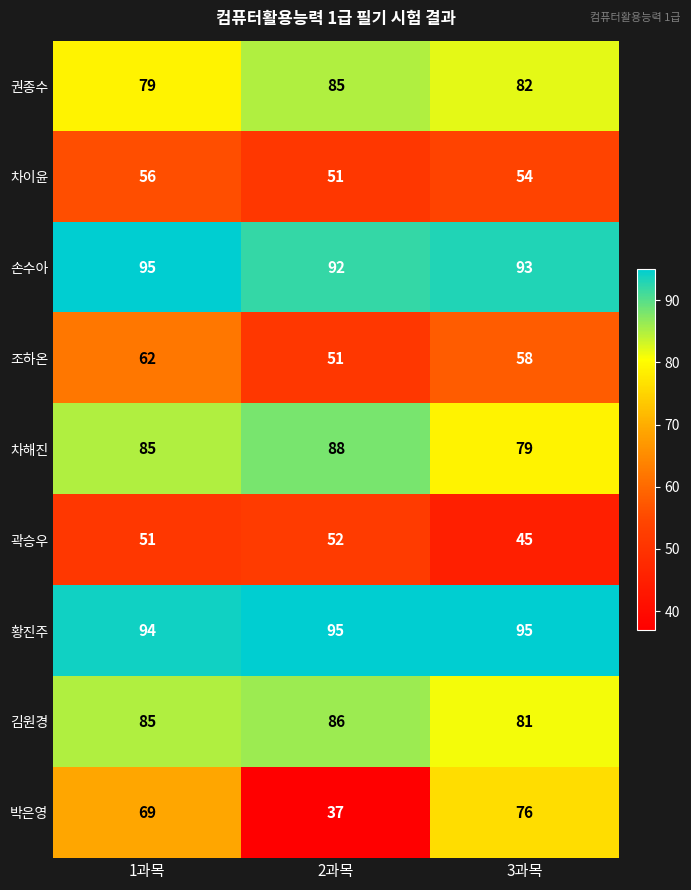

Reading right to left, what are all the values shown in this chart?

권종수: 82	85	79
차이윤: 54	51	56
손수아: 93	92	95
조하온: 58	51	62
차해진: 79	88	85
곽승우: 45	52	51
황진주: 95	95	94
김원경: 81	86	85
박은영: 76	37	69